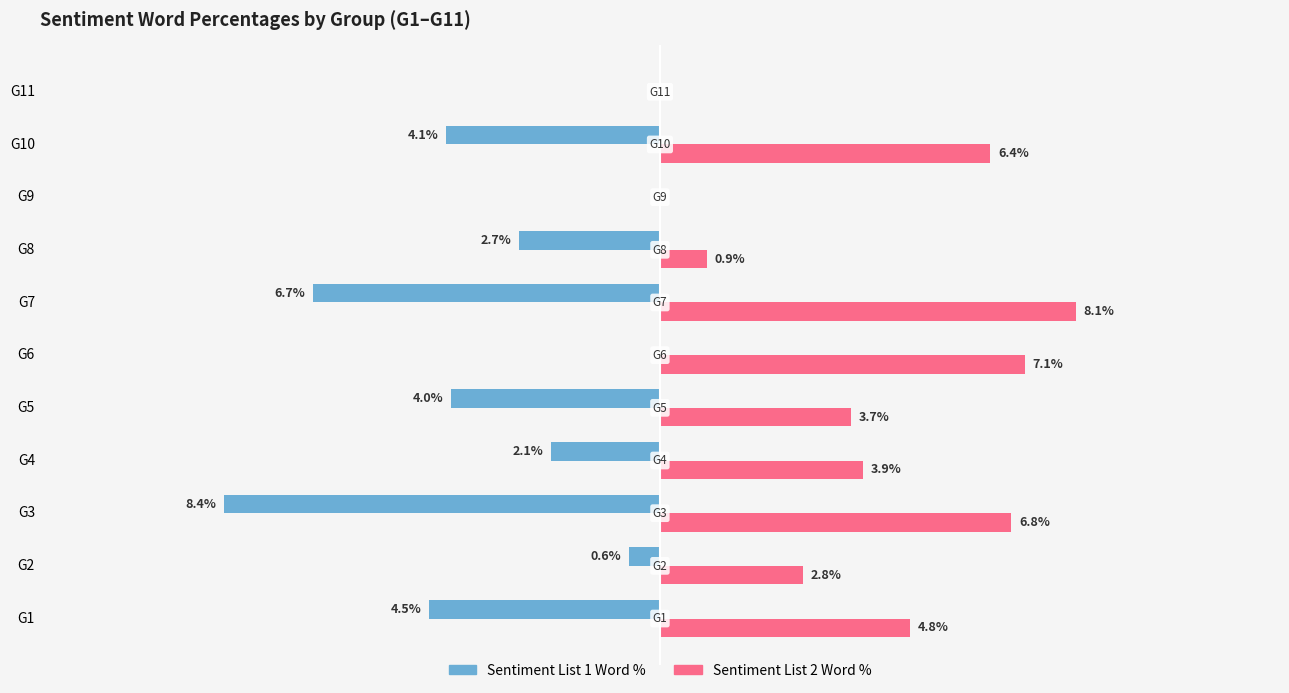

Between G3 and G10, which series saw the biggest shift?

Sentiment List 1 Word %